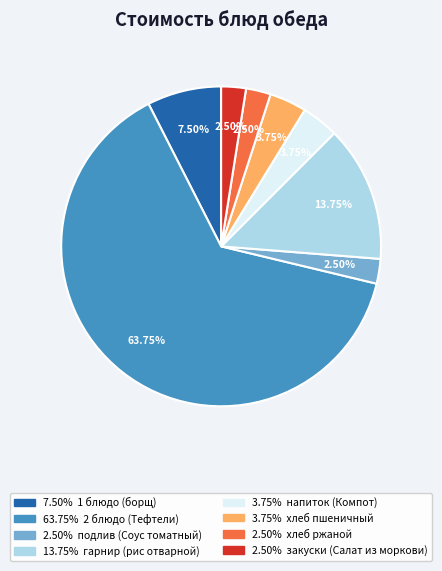

Does any single category account for the majority?

Yes